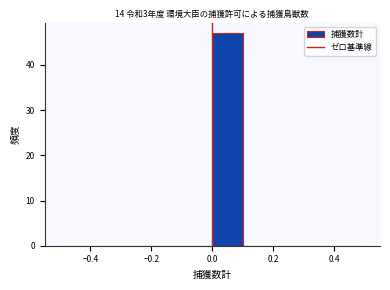

Reading left to right, transcribe this chart: for each bar, give the range it covers on the x-axis and its height. The values are not printed on the chart, so give them approximately, as read against the axis.

-0.5 to -0.4: 0
-0.4 to -0.3: 0
-0.3 to -0.2: 0
-0.2 to -0.1: 0
-0.1 to 0.0: 0
0.0 to 0.1: 47
0.1 to 0.2: 0
0.2 to 0.3: 0
0.3 to 0.4: 0
0.4 to 0.5: 0